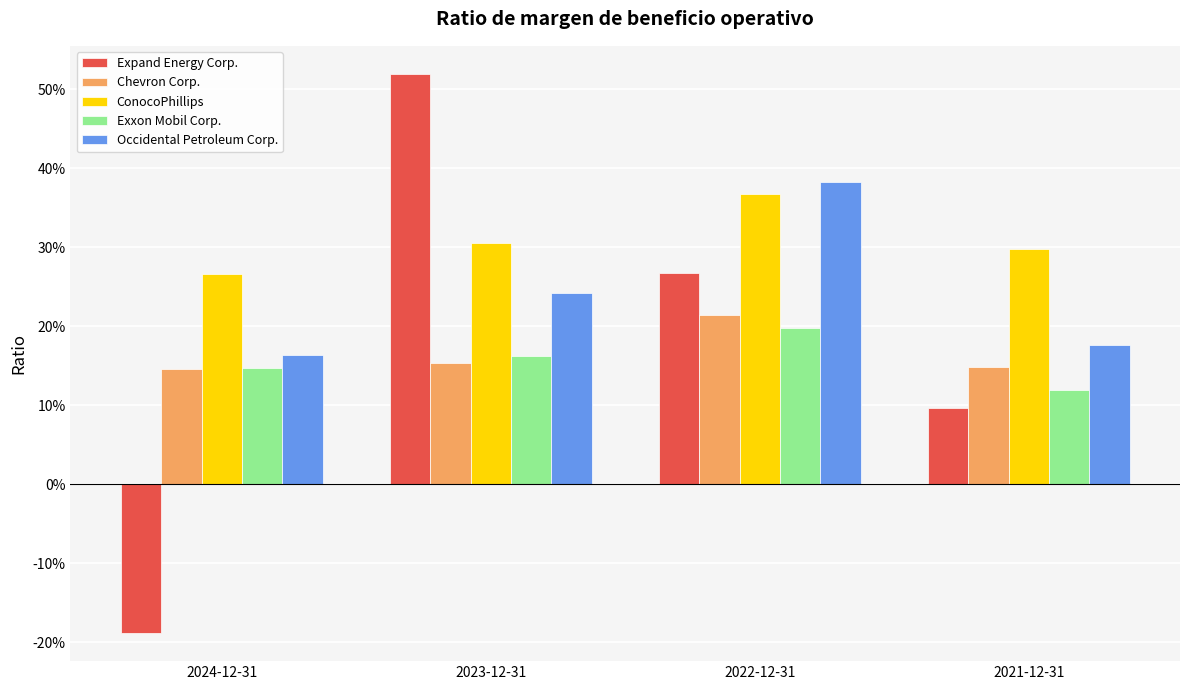

Between 2022-12-31 and 2023-12-31, which is larger?

2023-12-31